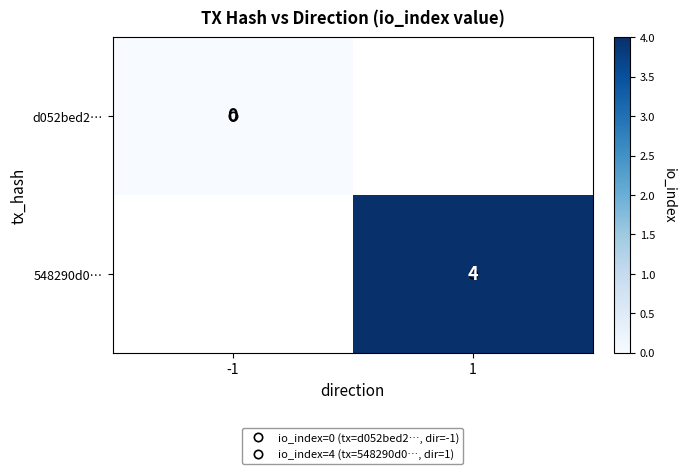

At how many categories does at least one series exceed 3?

1